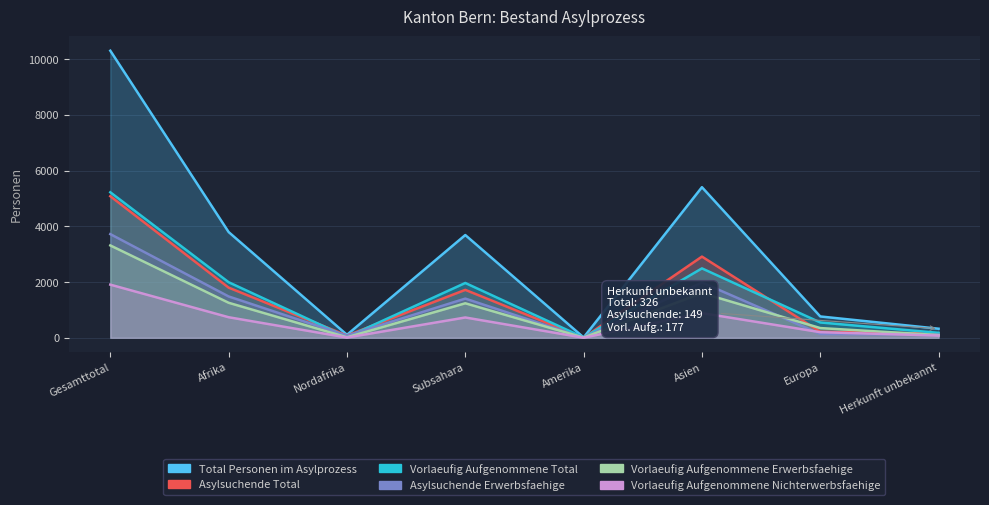

How many distinct data groups are displayed?

6